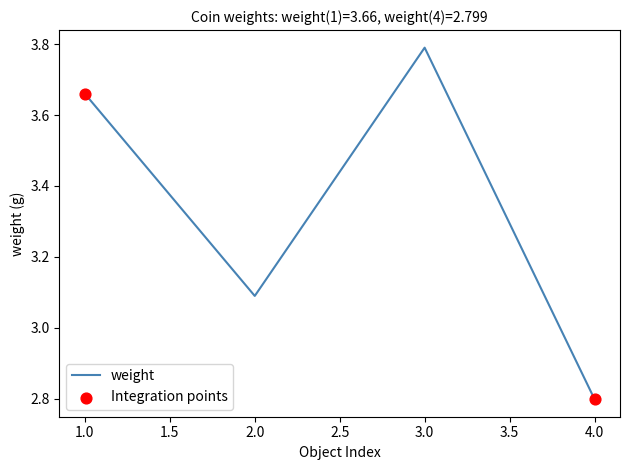

What is the change in value from 2.0 to 3.0?

+0.7